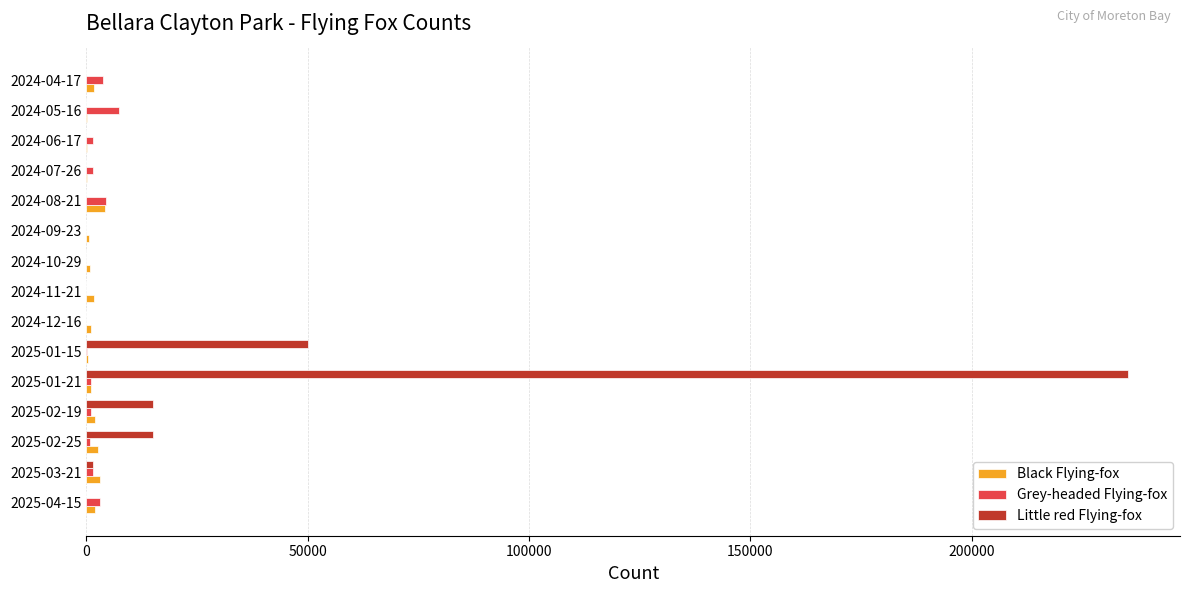

The value of Little red Flying-fox at 2025-04-15 is -145895. True or false?

False